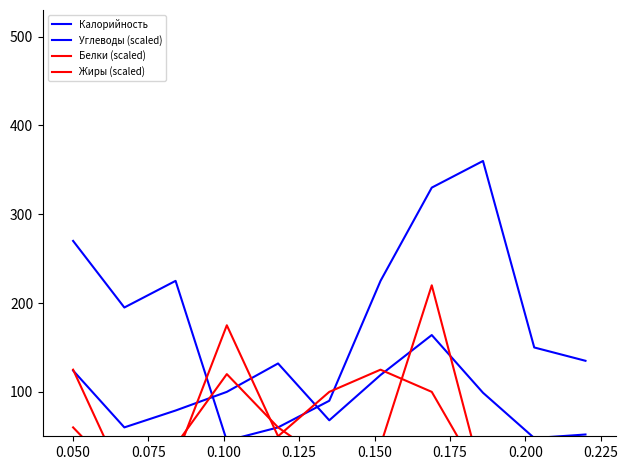

What is the sum of the Жиры (scaled) values at 0.200 and 0.225?

100